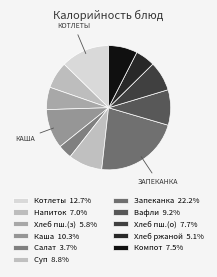

Is there any slice that represents more than half of the pie?

No